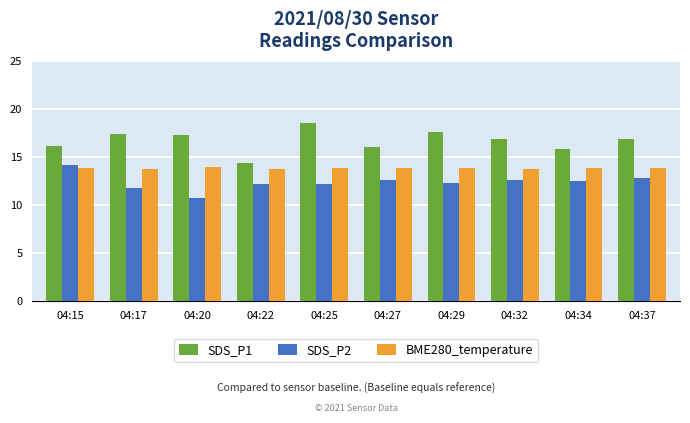

Is it true that SDS_P1 equals 17.6 at 04:29?

True